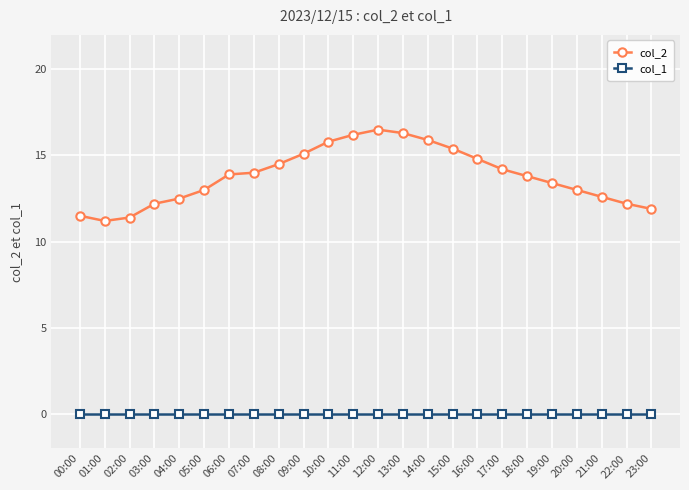

Is it true that col_1 equals 0.0 at 13:00?

True